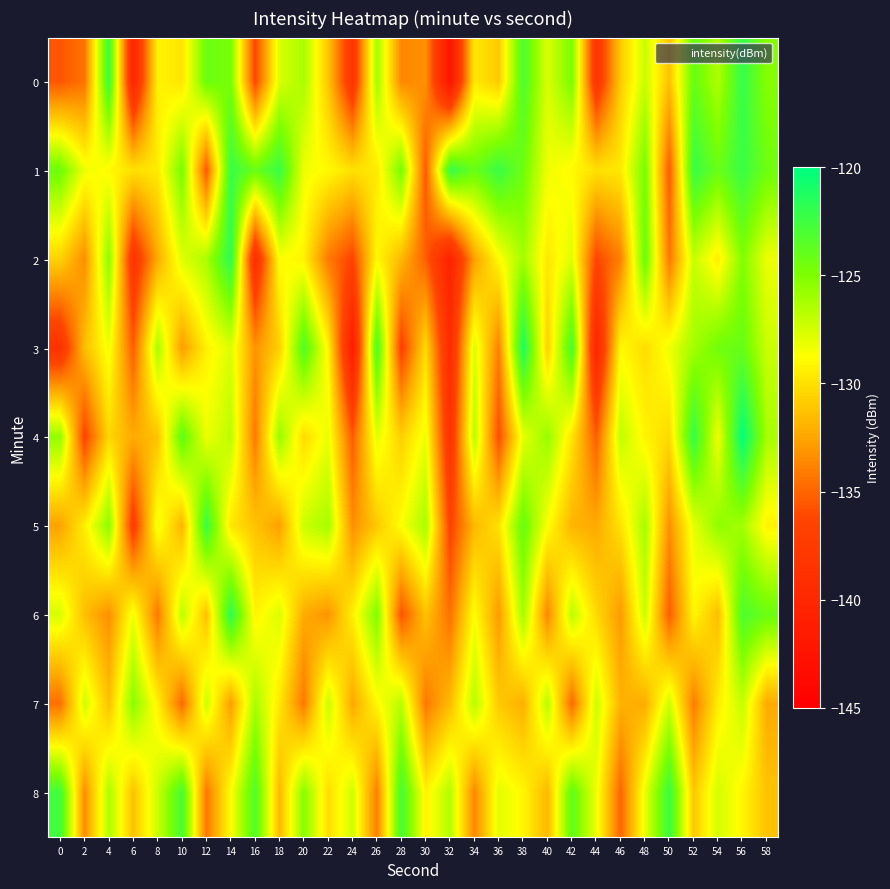

Which category has the highest value across all series?

56